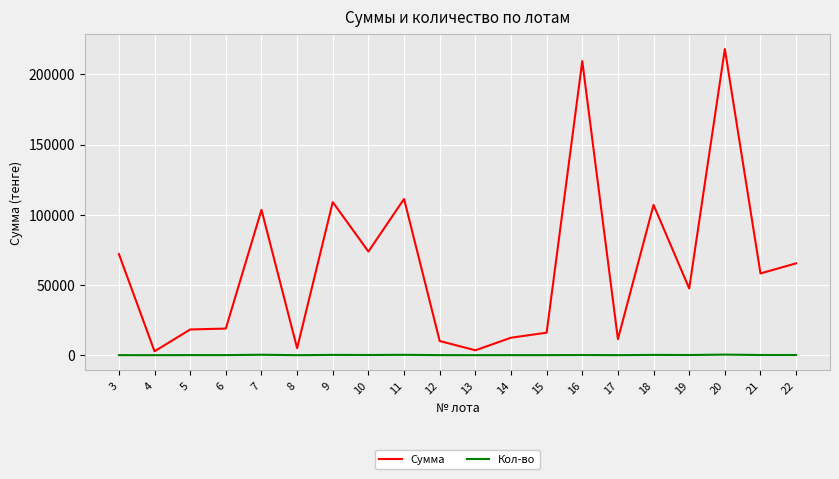

How many categories are shown in the chart?

20